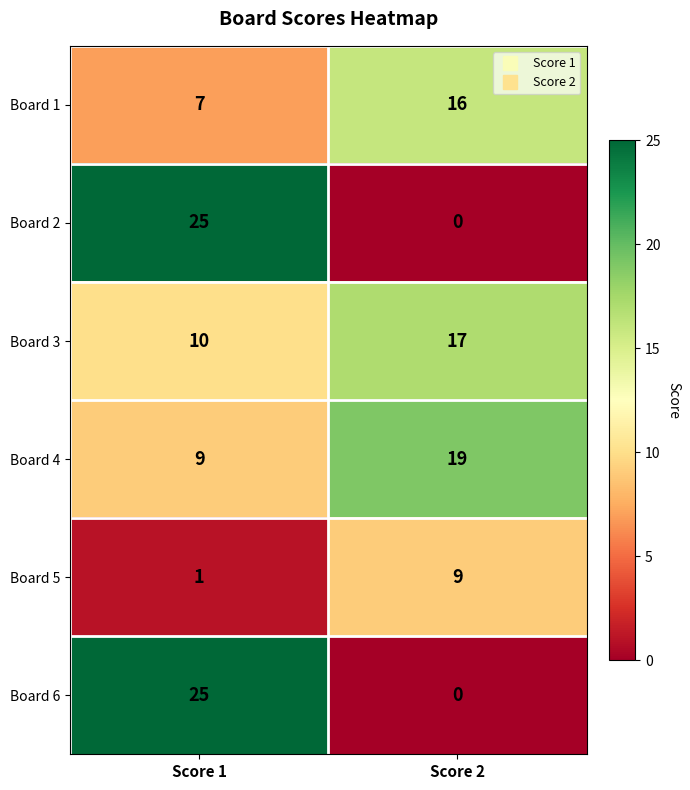

Rank the categories by Board 4 value from lowest to highest.

Score 1, Score 2